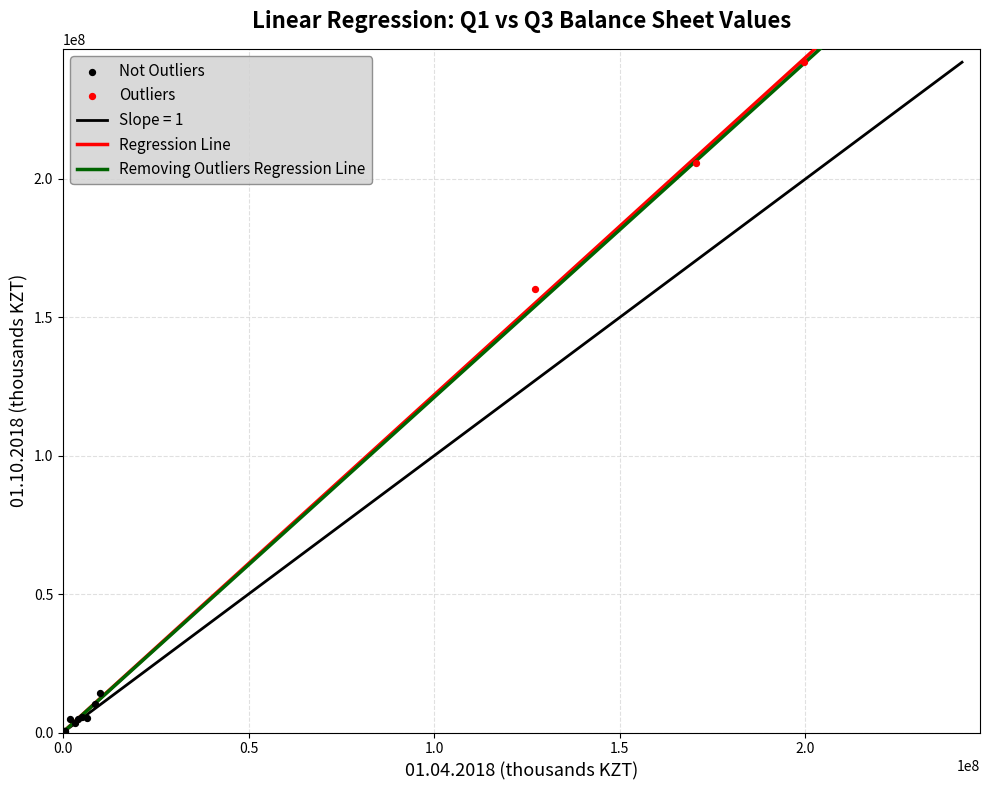

Which series contains the highest Y value?

Outliers